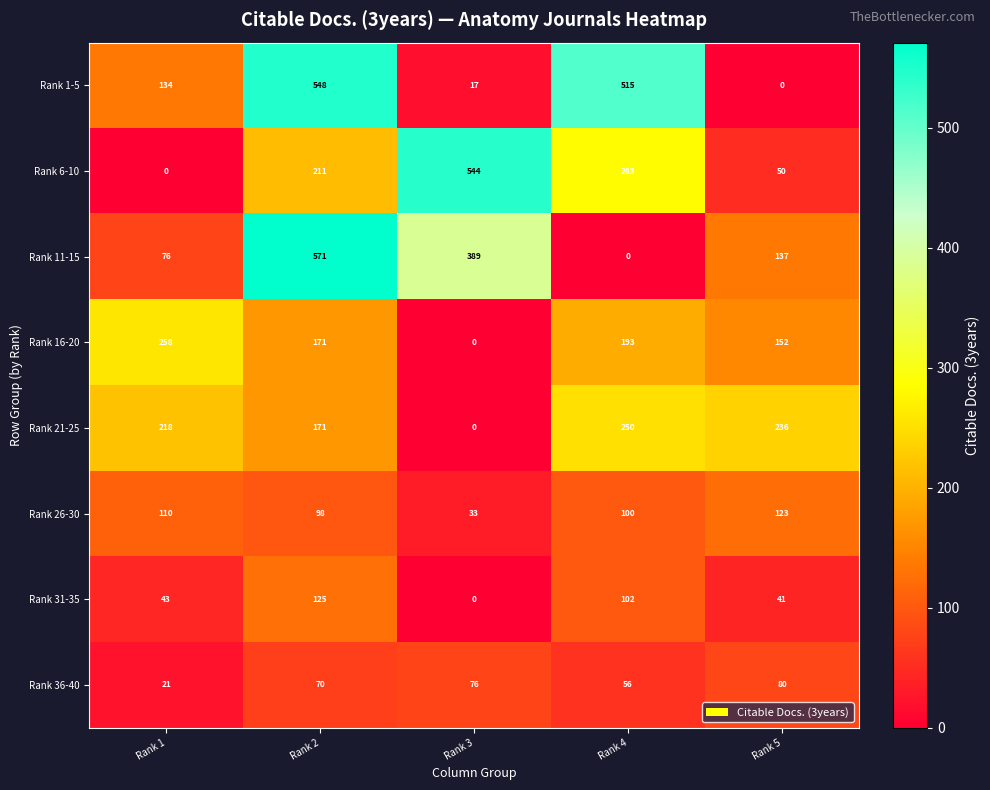

What is the difference between the highest and lowest values at Rank 2?

501